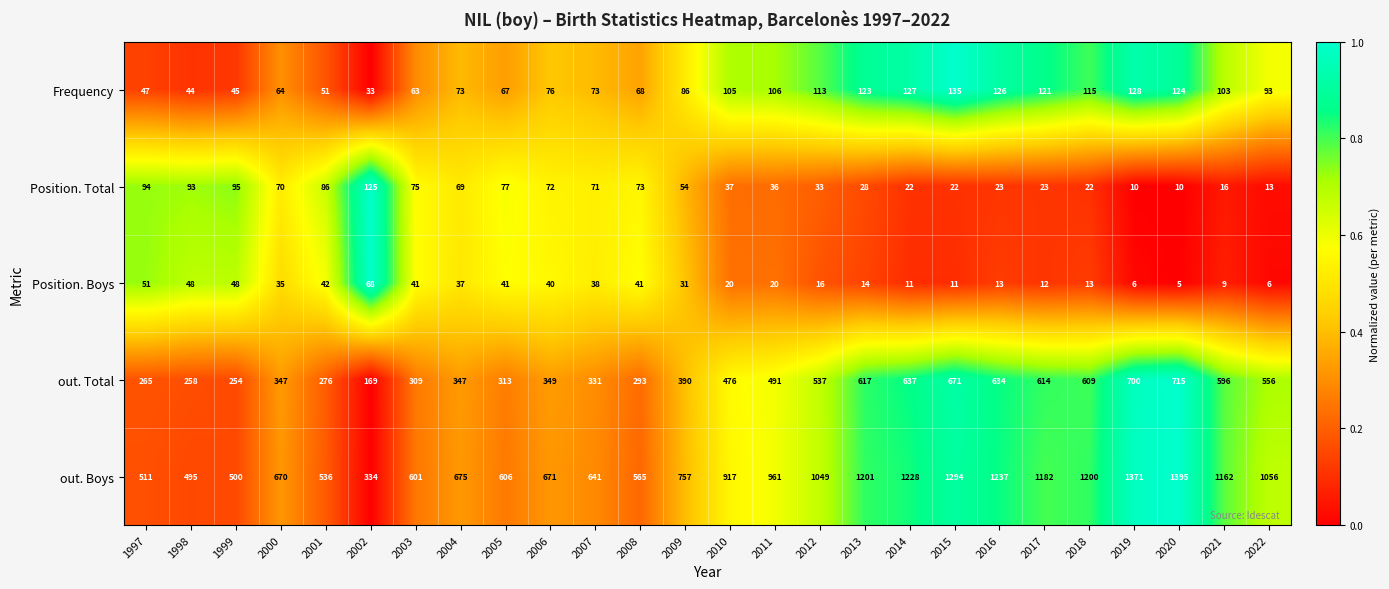

Which series changed the most between 2000 and 2007?

out. Boys